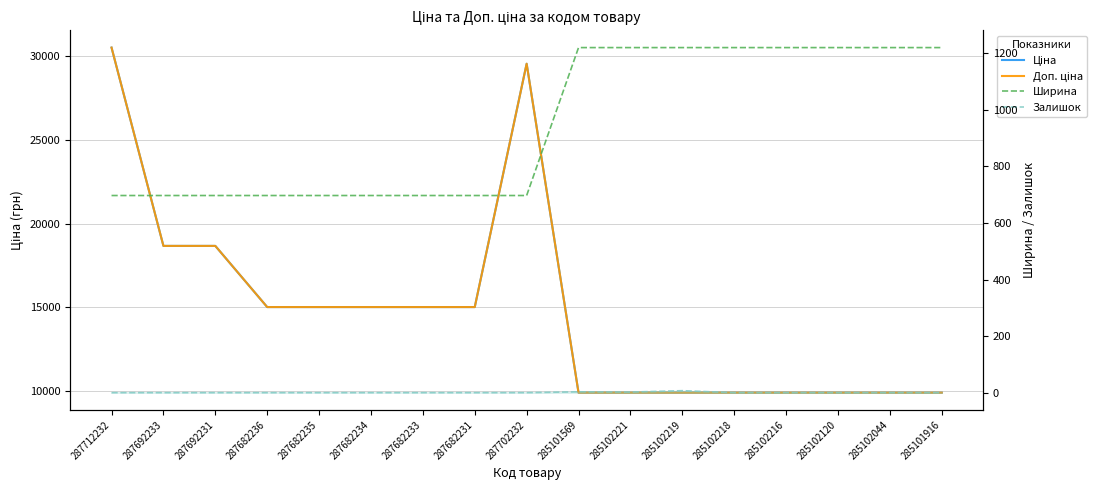

What position from the right is 285102216?

4